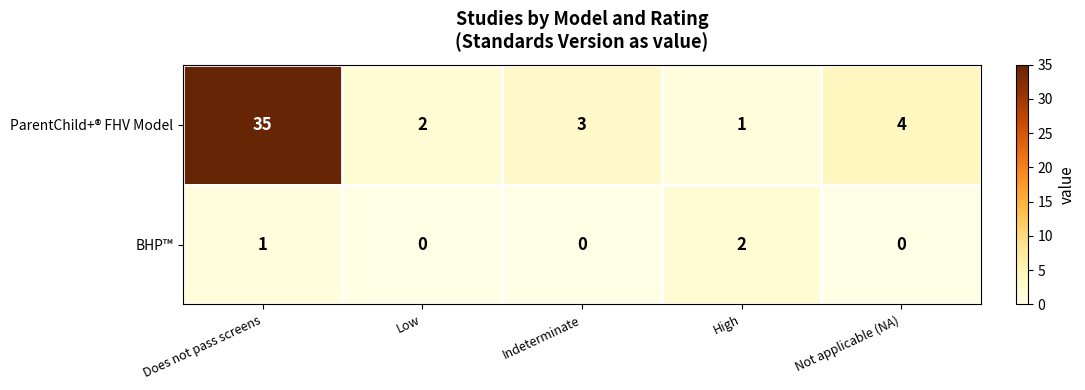

At Not applicable (NA), list the series in order from smallest to largest.

BHP™, ParentChild+® FHV Model